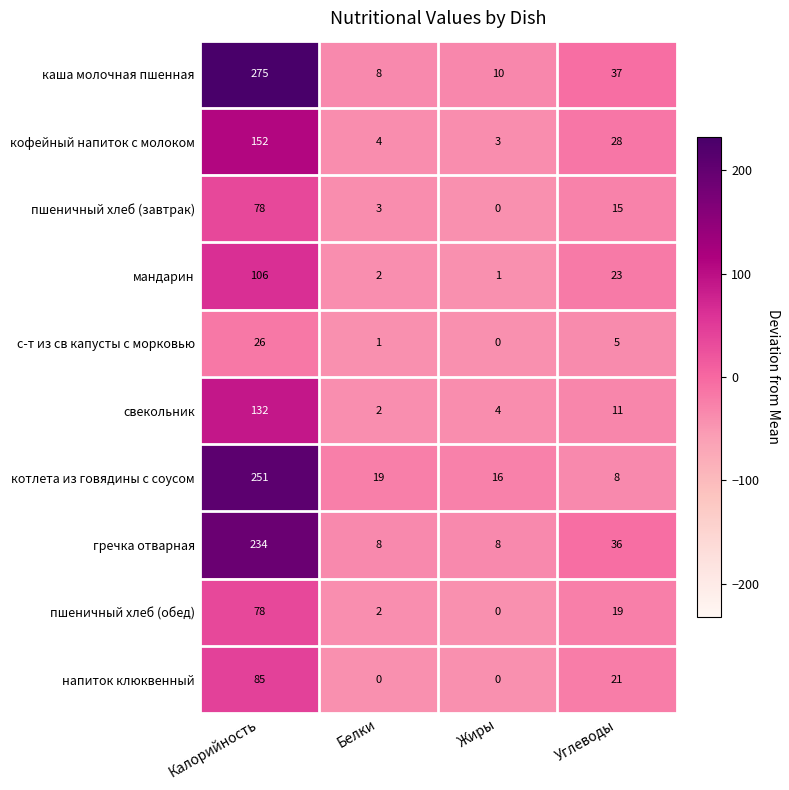

Which series changed the most between Белки and Углеводы?

каша молочная пшенная